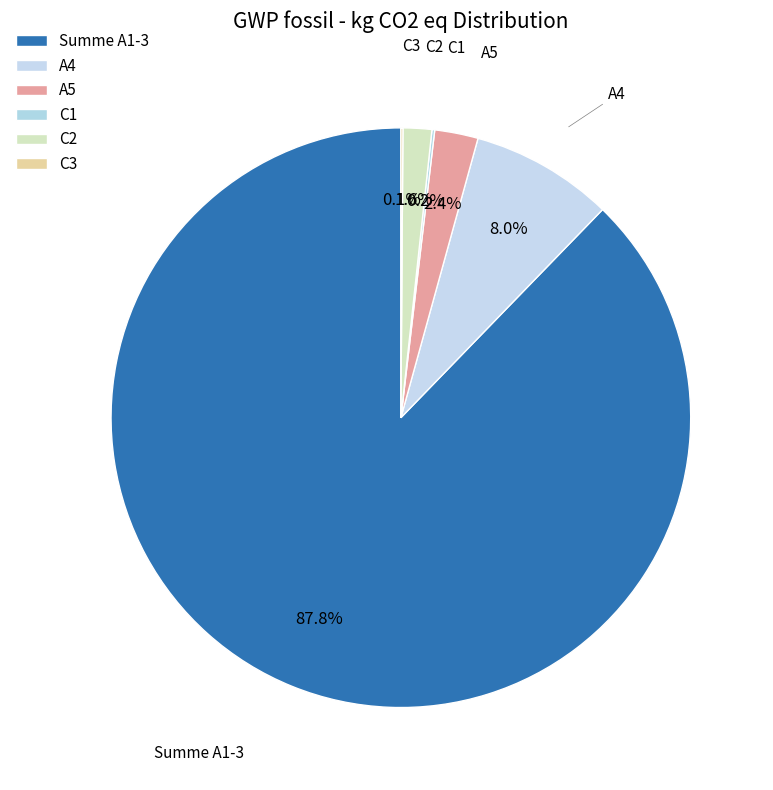

Approximately how many times larger is the value at A4 compared to A5?

3.3